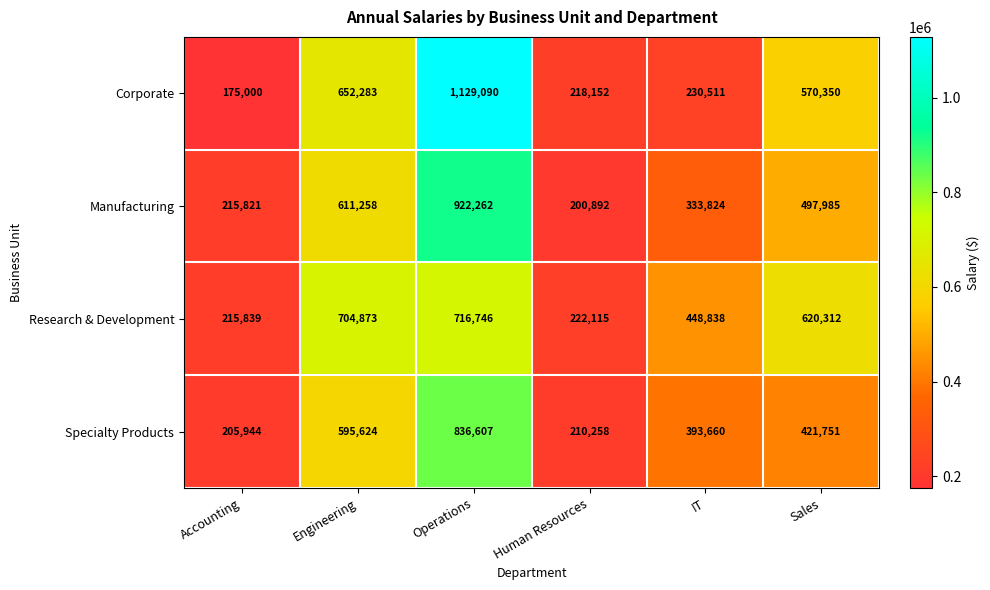

Where does the Manufacturing series first go above 497985?

Engineering